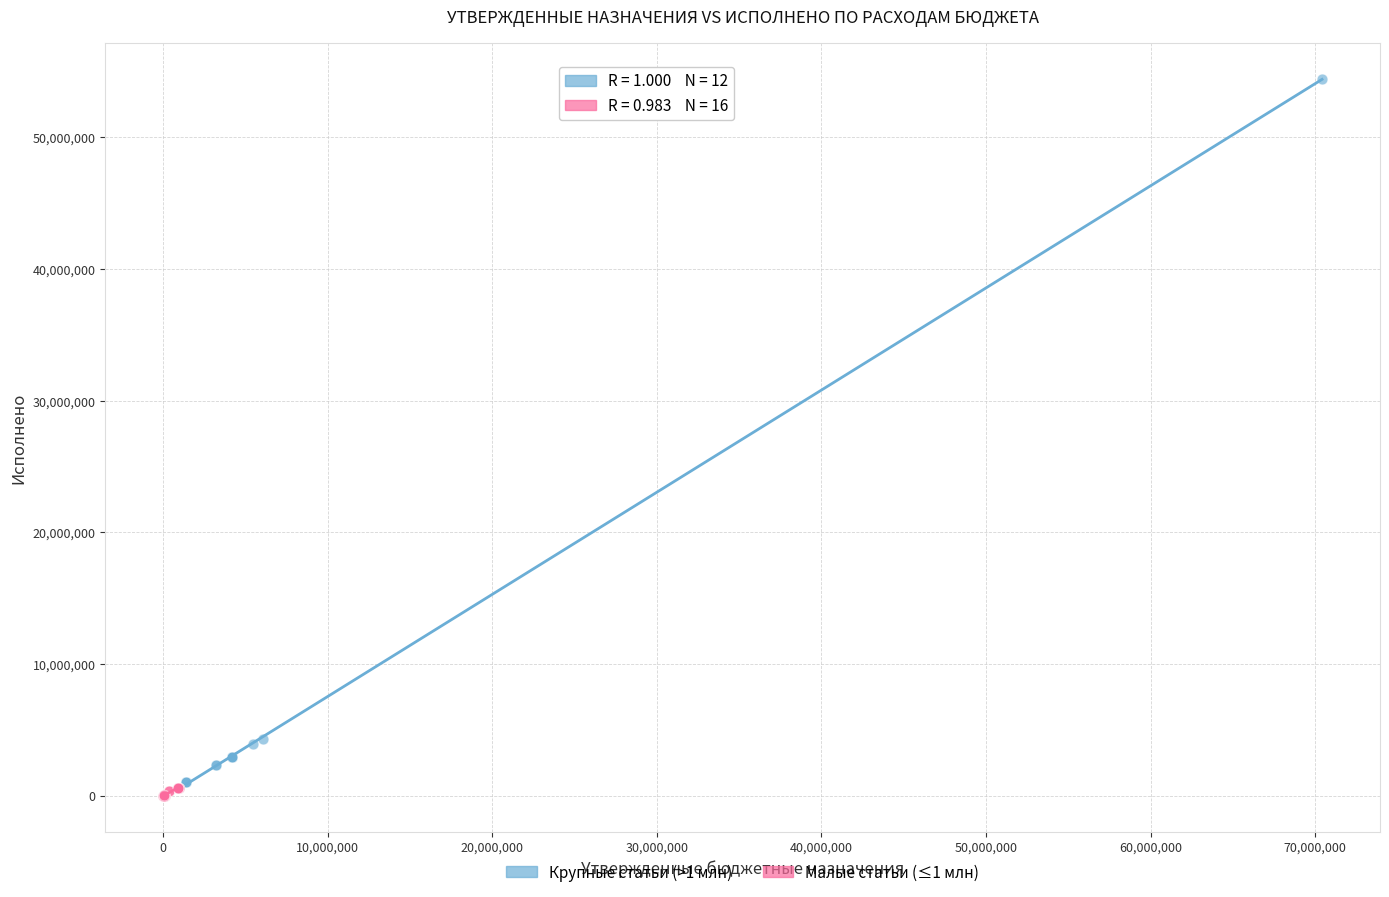

What are all the series names shown in the legend?

Крупные статьи (>1 млн), Малые статьи (≤1 млн)